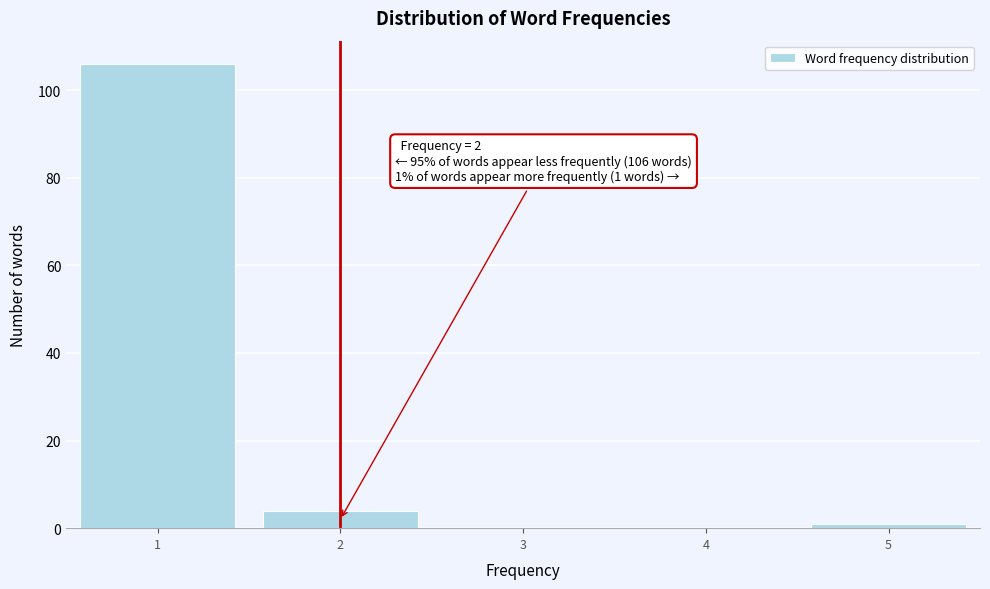

What is the greatest value displayed?

106